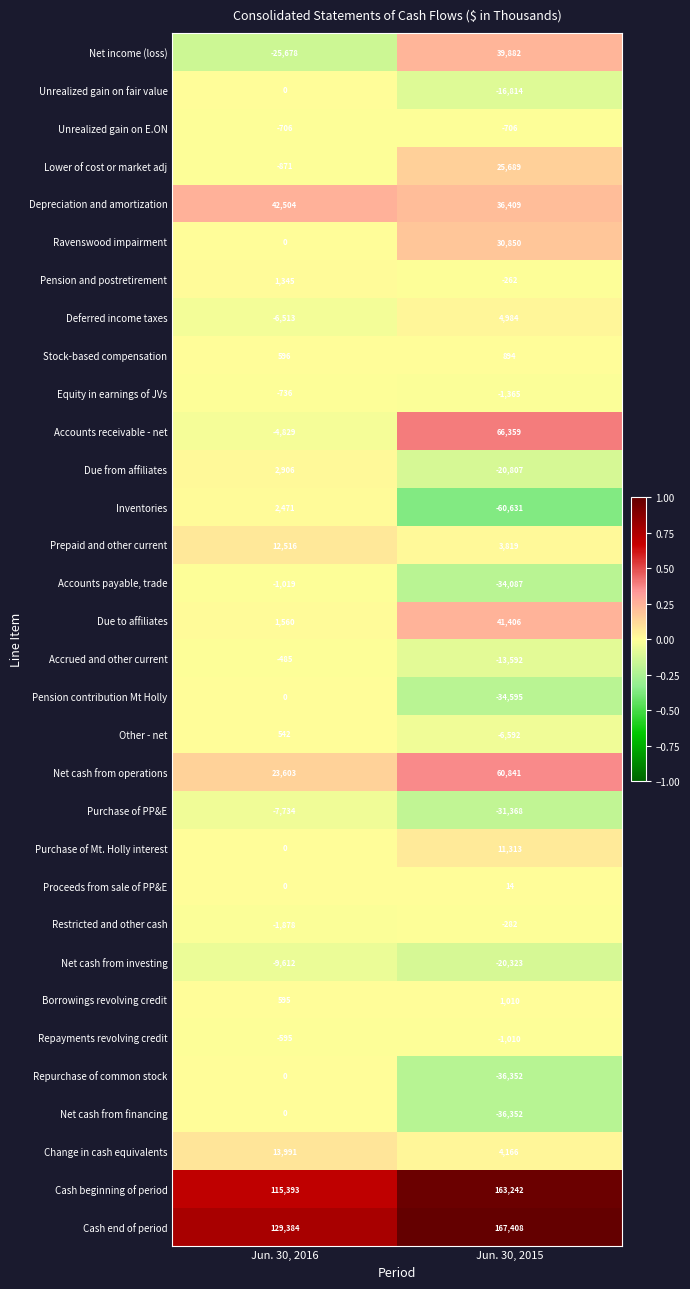

List the labels in order of Equity in earnings of JVs value, smallest first.

Jun. 30, 2015, Jun. 30, 2016